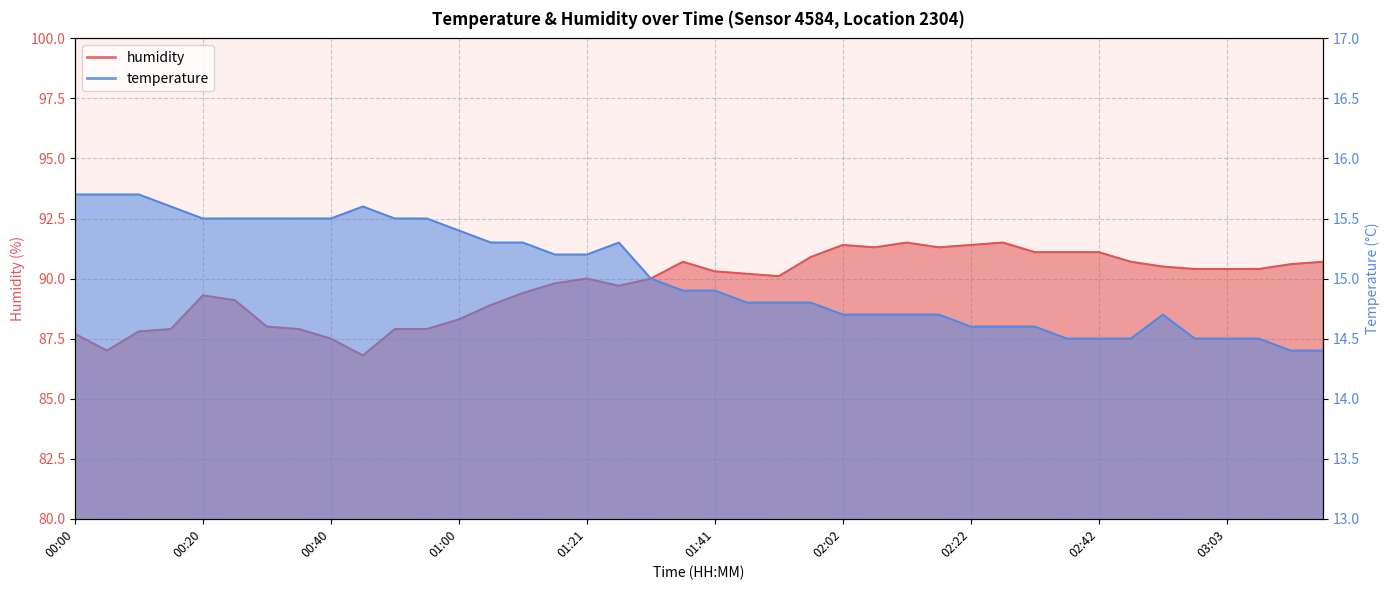

Rank the series by their maximum value, from lowest to highest.

temperature, humidity